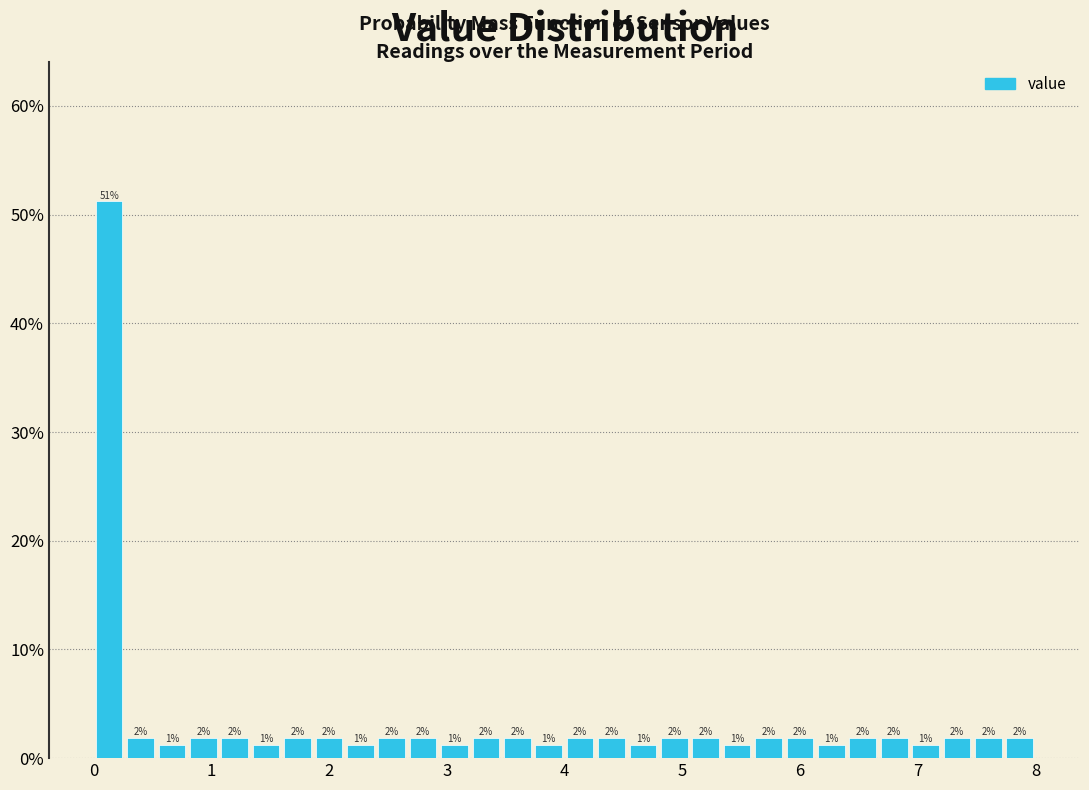

Read against the x-axis, roughly where is the centre of the tallest bar?

0.1